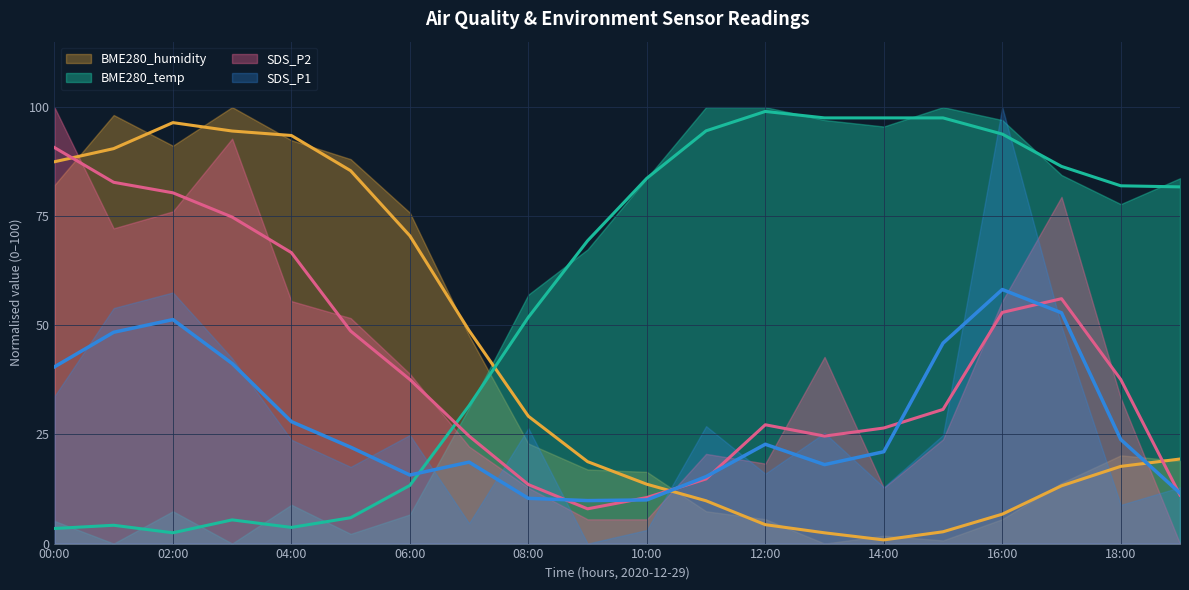

What is the highest value of the BME280_hum series?

96.5